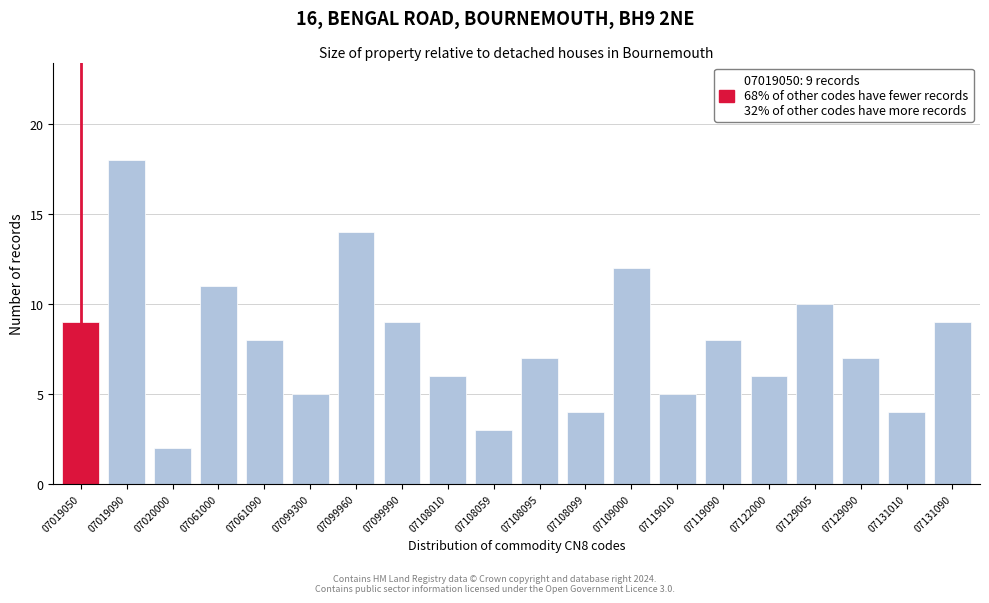

Reading left to right, list all the values displayed in this chart.

9	18	2	11	8	5	14	9	6	3	7	4	12	5	8	6	10	7	4	9